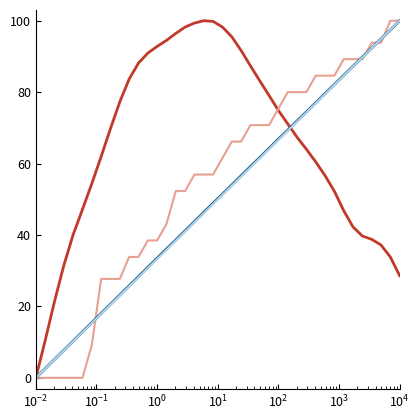

What is the maximum value shown in the chart?

100.0